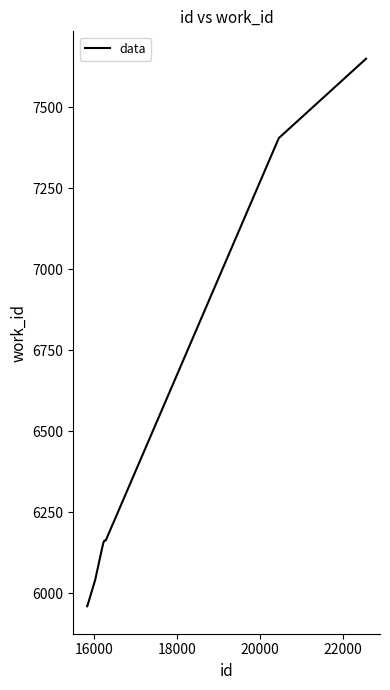

What is the minimum value shown in the chart?

5960